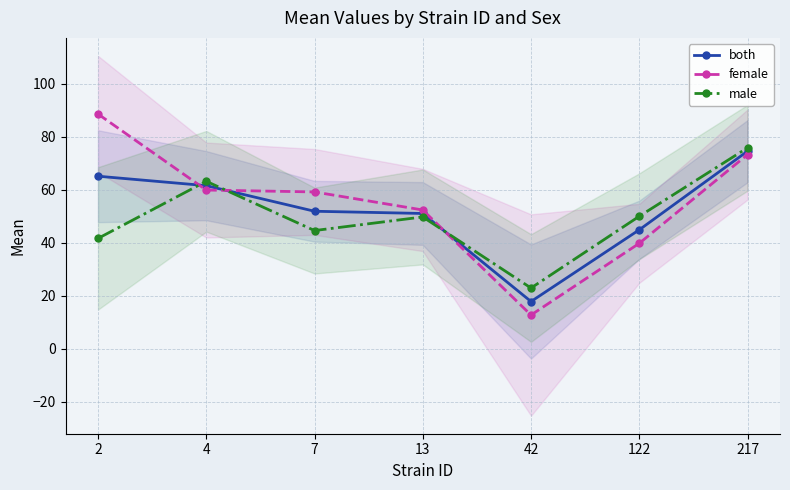

Rank the series by their maximum value, from highest to lowest.

female, male, both